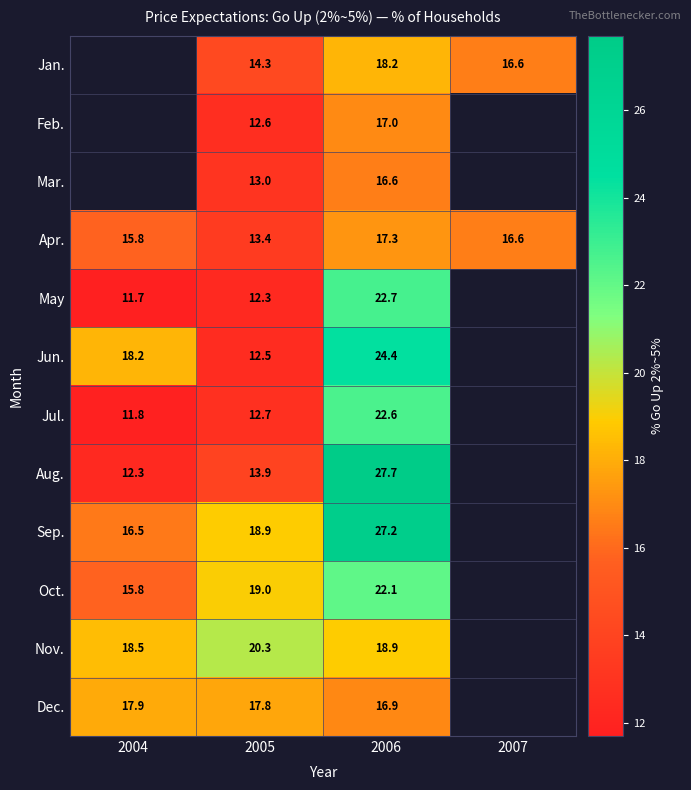

Rank the series at 2006 from lowest to highest value.

Mar., Dec., Feb., Apr., Jan., Nov., Oct., Jul., May, Jun., Sep., Aug.